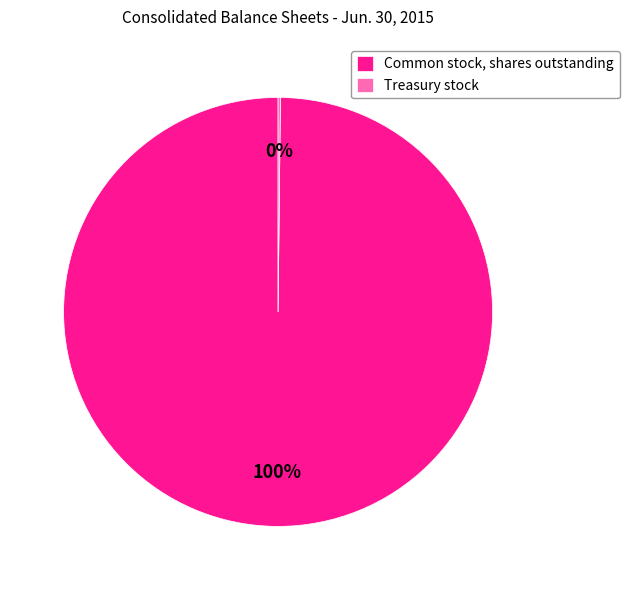

True or false: Common stock, shares outstanding accounts for 86% of the total.

False